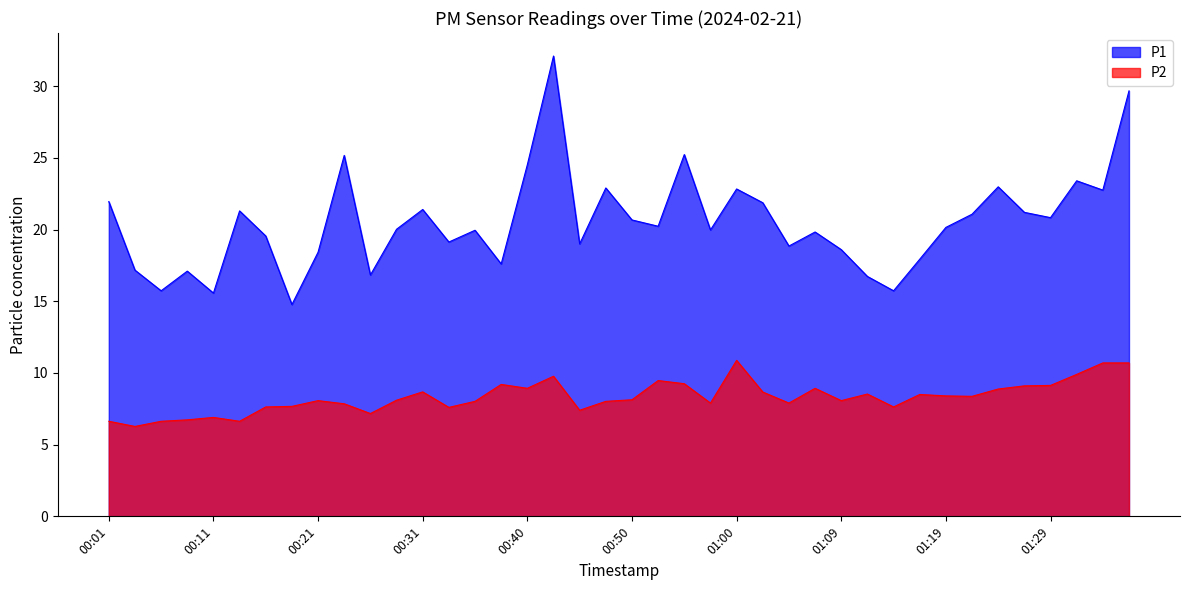

How many lines are shown in the chart?

2